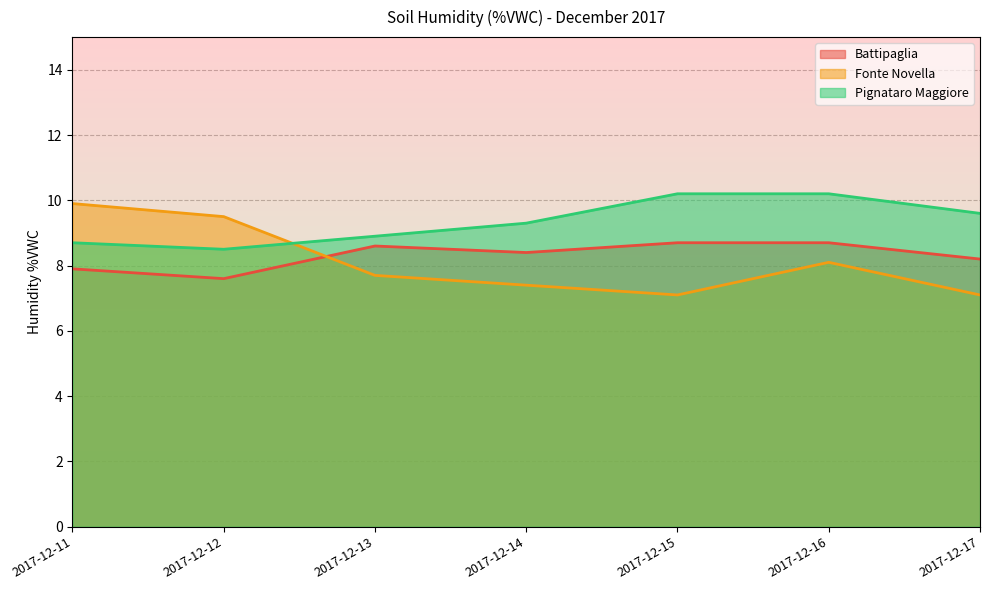

Read the Fonte Novella value at 2017-12-12.

9.5